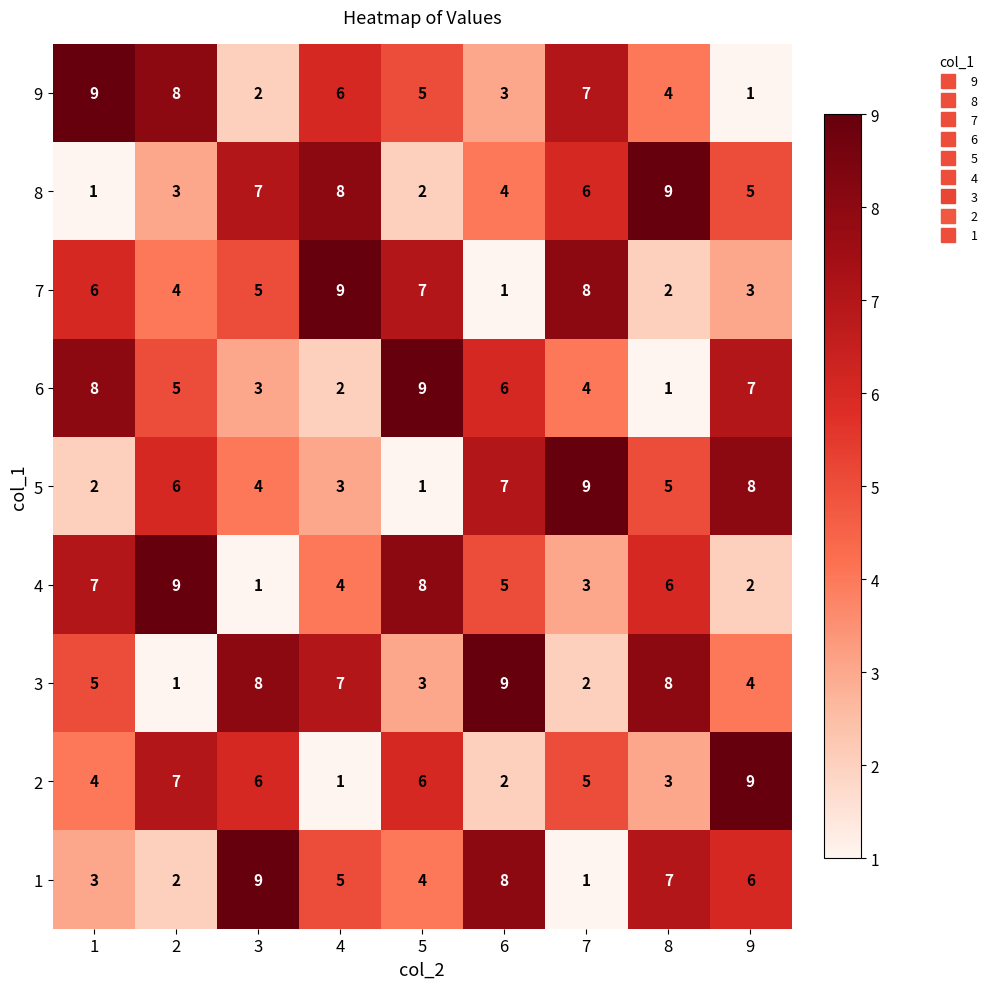

What is the difference between the highest and lowest values at 3?

8